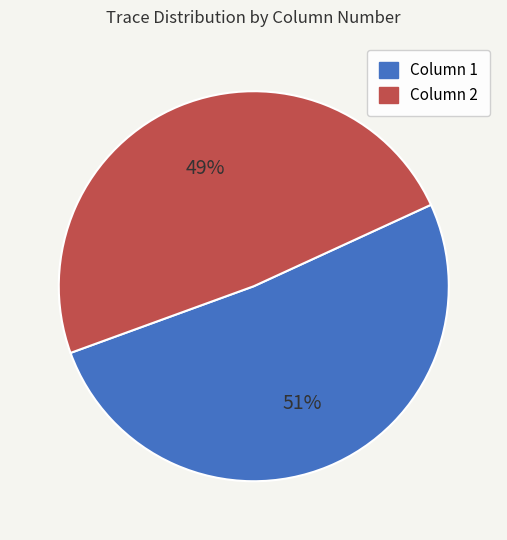

To the nearest percent, what portion does Column 1 represent?

51%